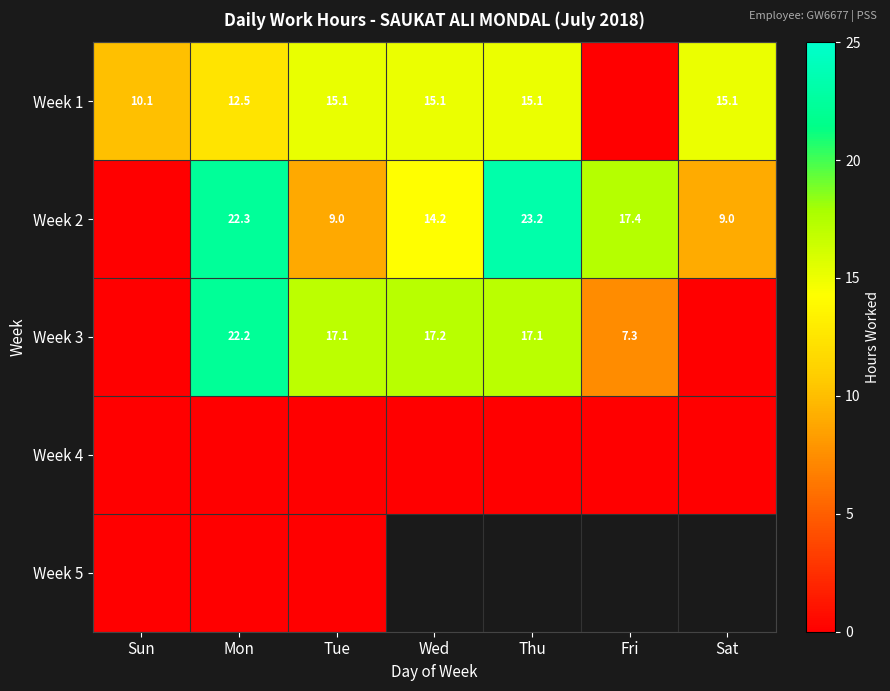

Which series has the largest total across all categories?

Week 2